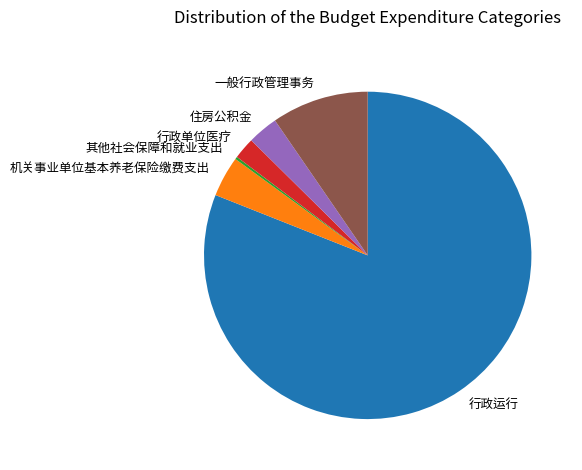

What is the majority slice?

行政运行